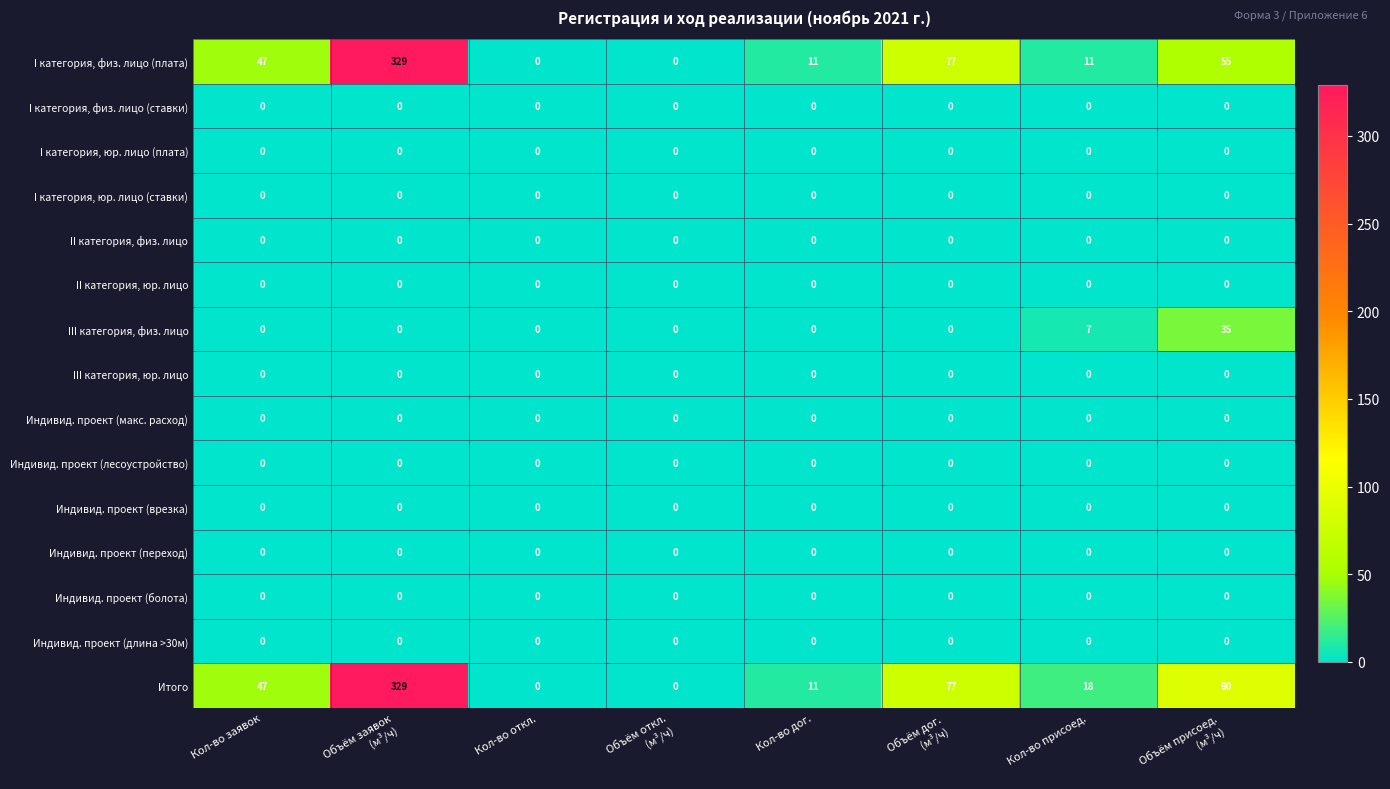

The I категория, физ. лицо (ставки) series shows 0 at Кол-во откл.. True or false?

True